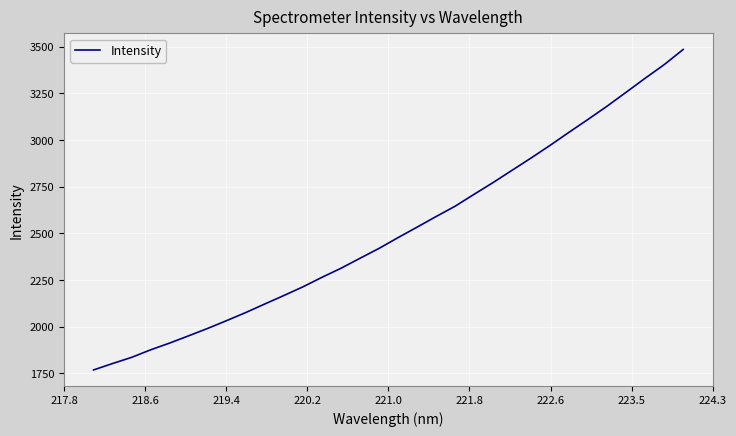

What is the maximum value shown in the chart?

3485.2